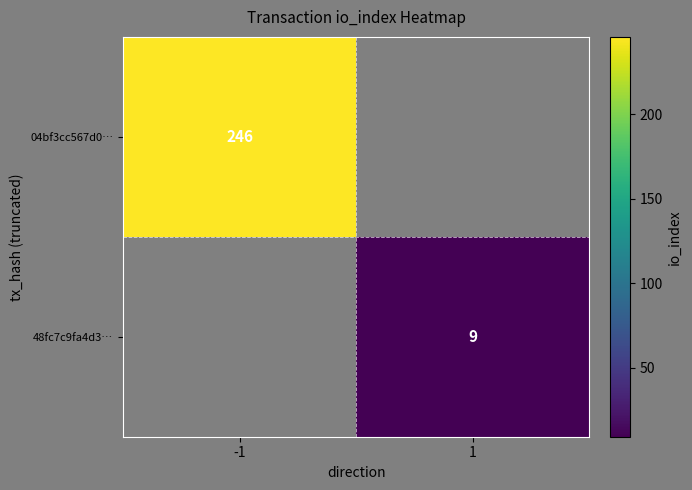

Is it true that 04bf3cc567d0… equals 246 at -1?

True